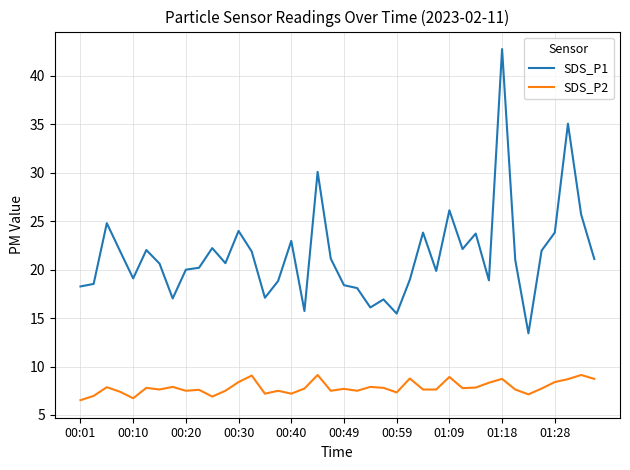

What is the greatest value displayed?

42.8